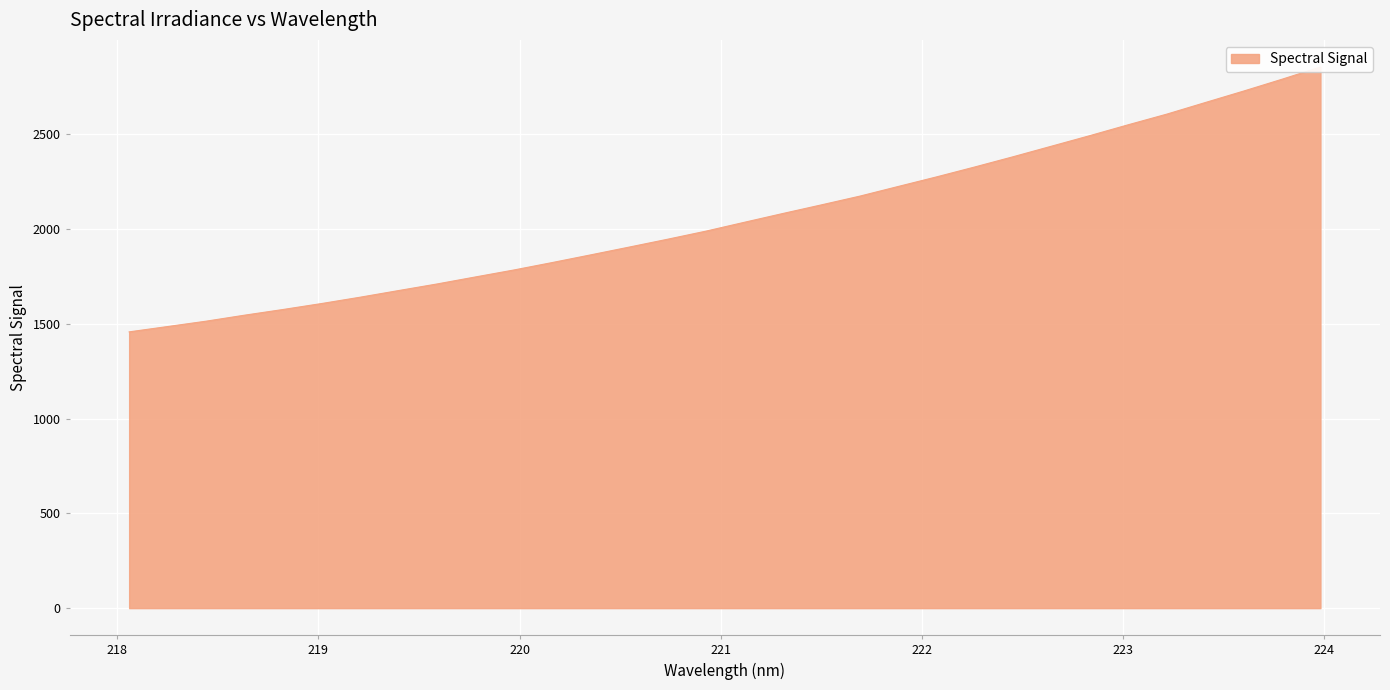

How many lines are shown in the chart?

1